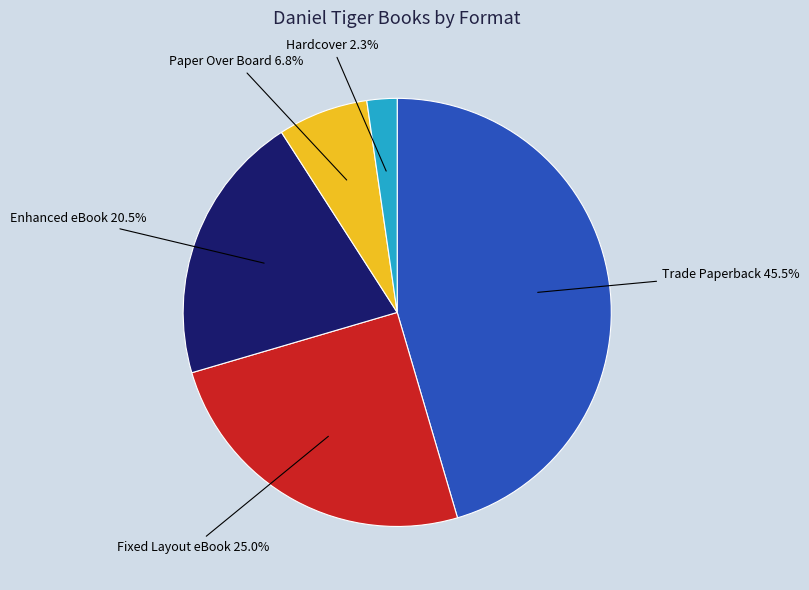

Rank the categories by value from lowest to highest.

Hardcover, Paper Over Board, Enhanced eBook, Fixed Layout eBook, Trade Paperback